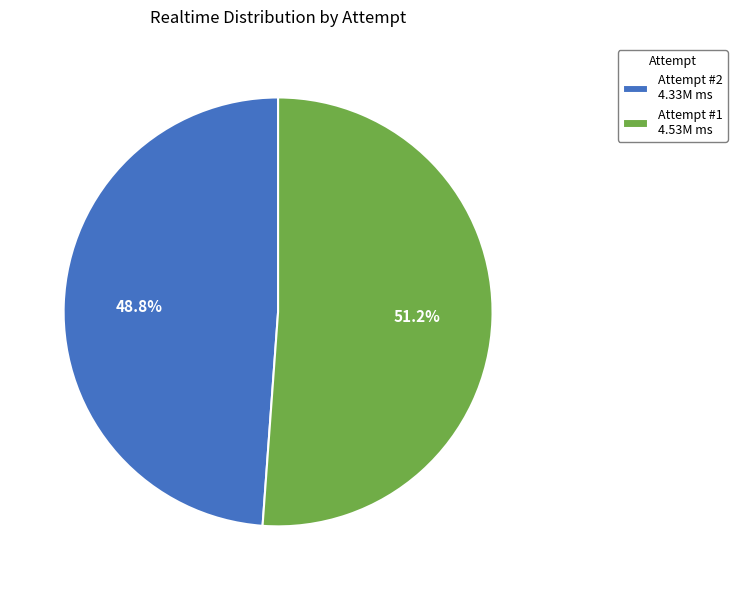

To the nearest percent, what is the difference between the largest and smallest slice percentages?

2%